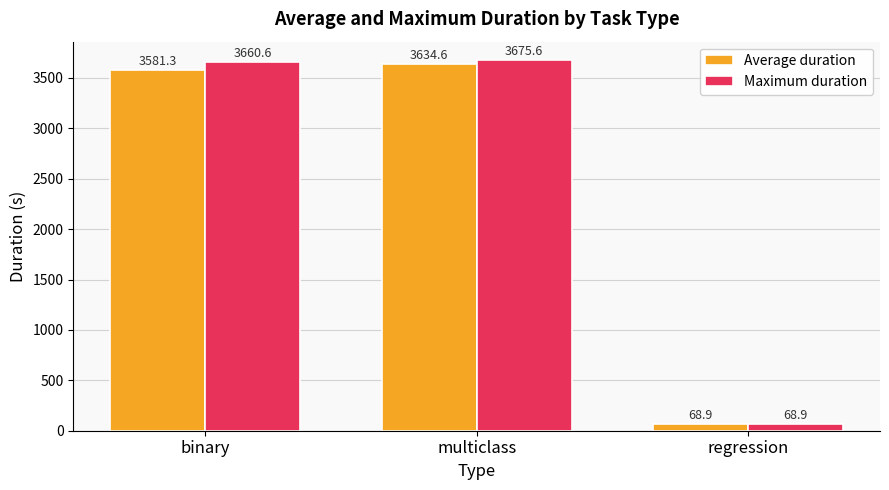

What is the difference between the maximum and minimum values in the Maximum duration series?

3606.7